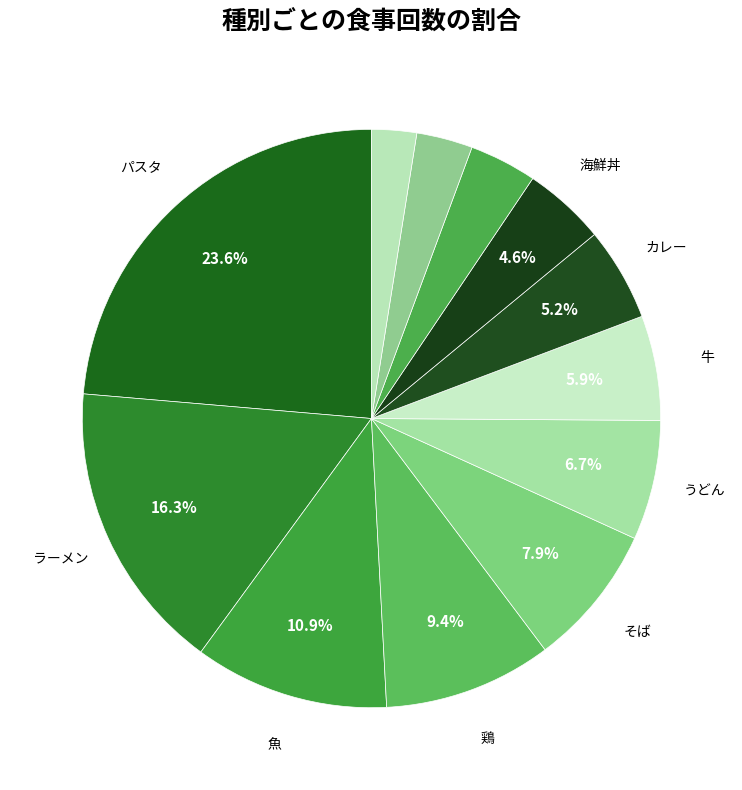

How many slices are in this pie chart?

12